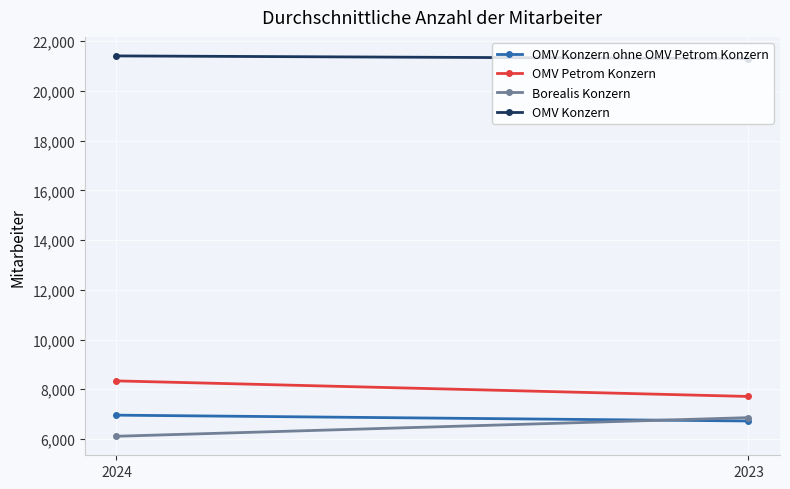

True or false: OMV Konzern ohne OMV Petrom Konzern has a value of 1754 at 2023.

False